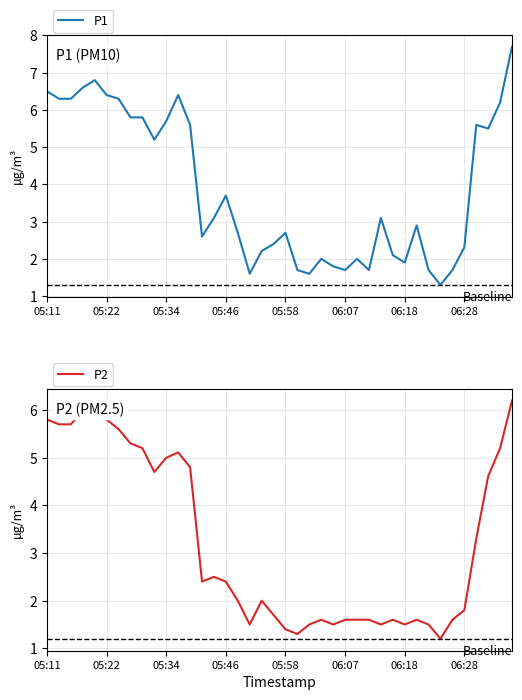

What is the sum of all P1 values?

155.2